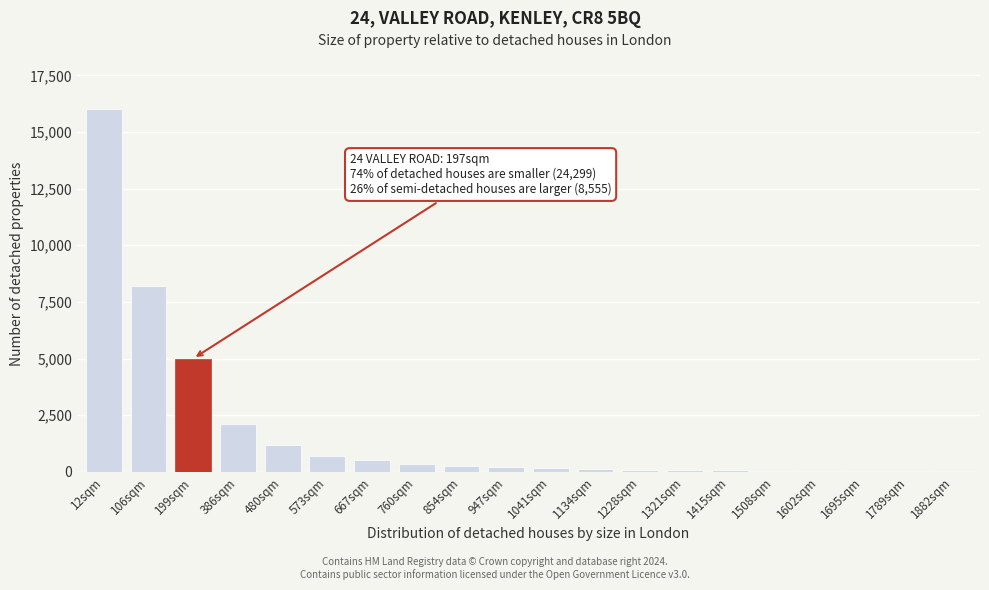

What is the greatest value displayed?

16000